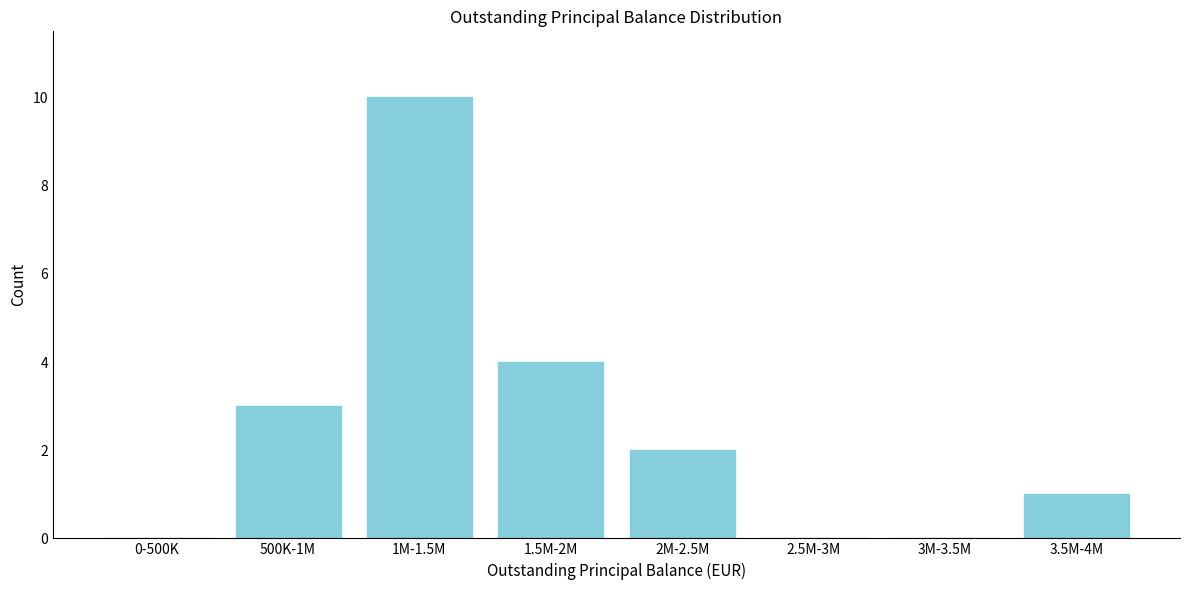

Reading left to right, transcribe all the data shown in this chart.

0-500K=0	500K-1M=3	1M-1.5M=10	1.5M-2M=4	2M-2.5M=2	2.5M-3M=0	3M-3.5M=0	3.5M-4M=1